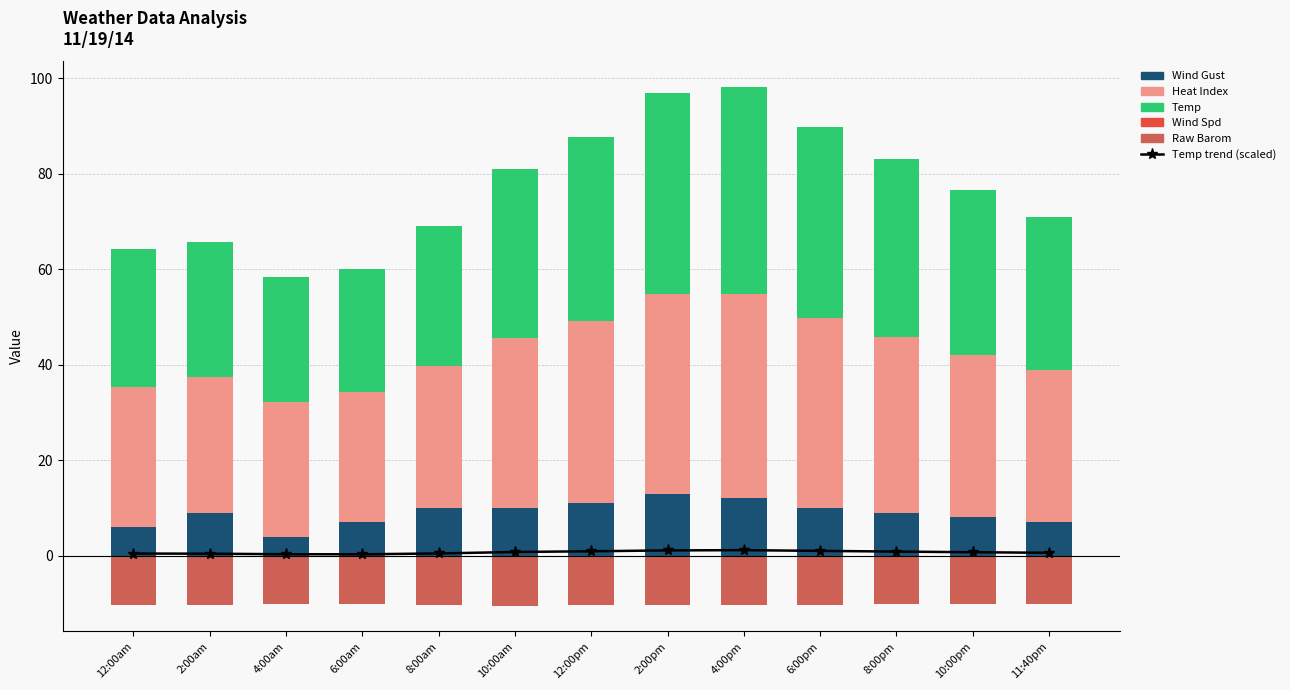

What is the difference between the highest and lowest values at 10:00am?

45.6